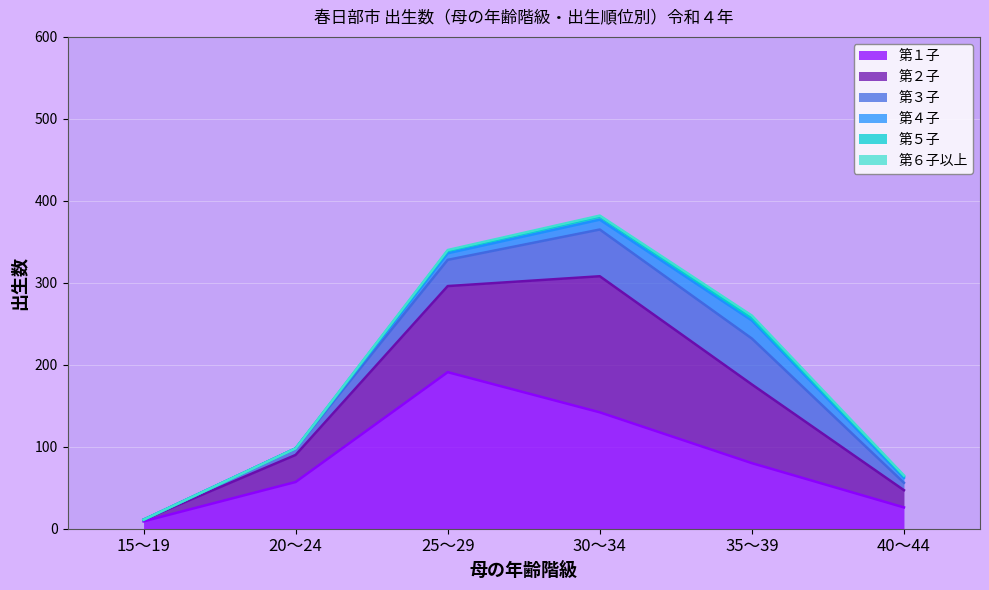

What is the approximate value of 第５子 at 40～44?

2